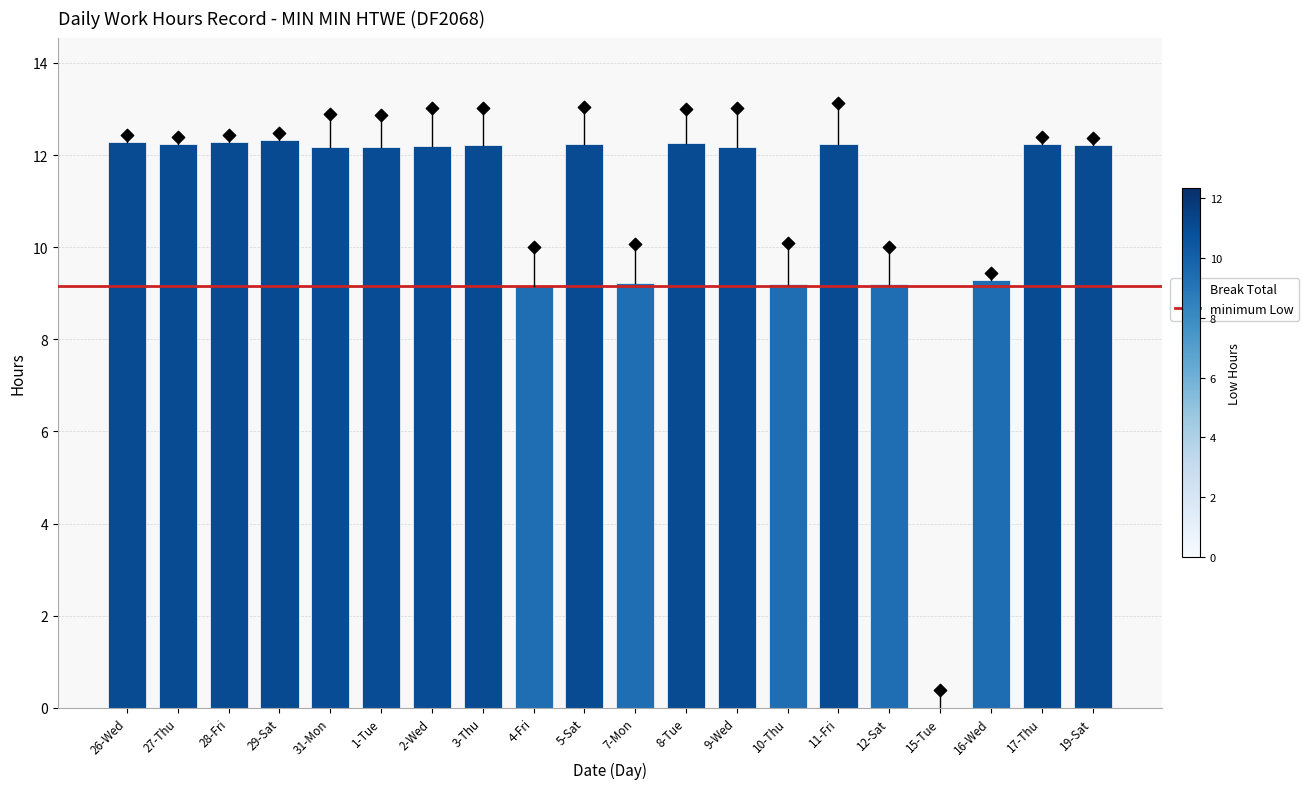

What is the total value across all series at 15-Tue?

0.4